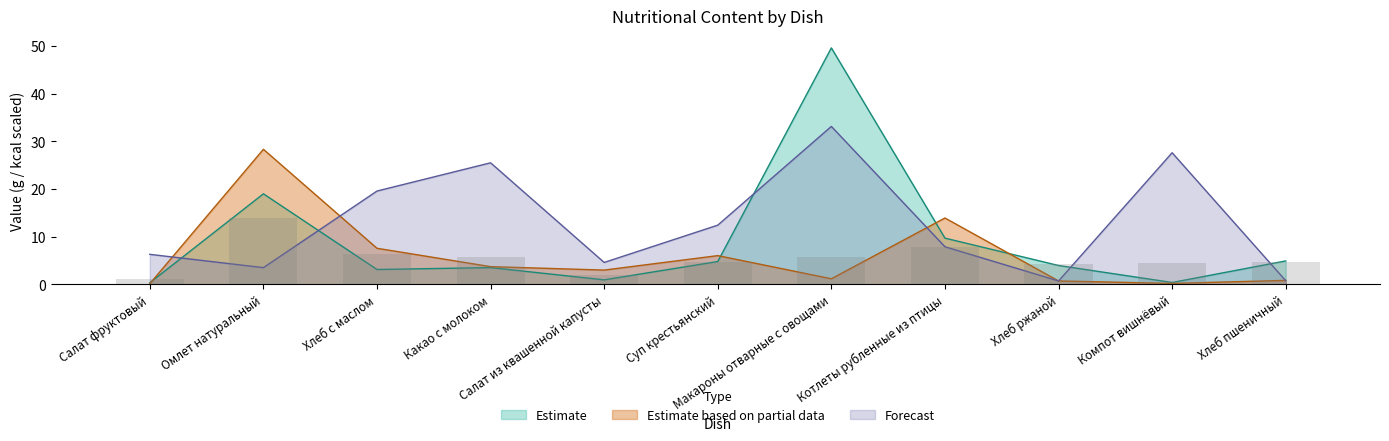

Which category has the highest value in the Белки series?

Макароны отварные с овощами